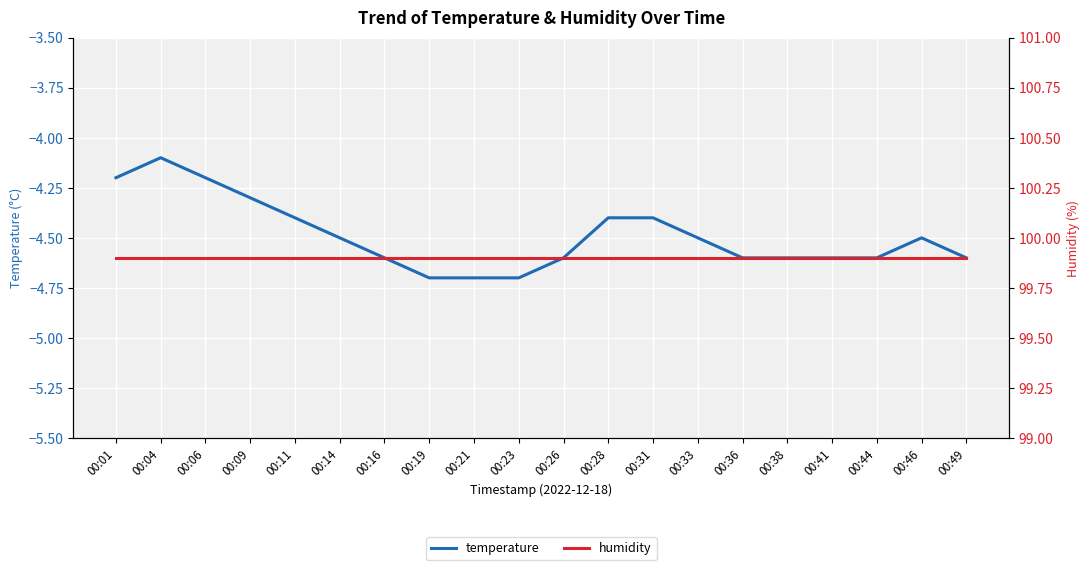

True or false: temperature has a value of -1.4 at 00:28.

False